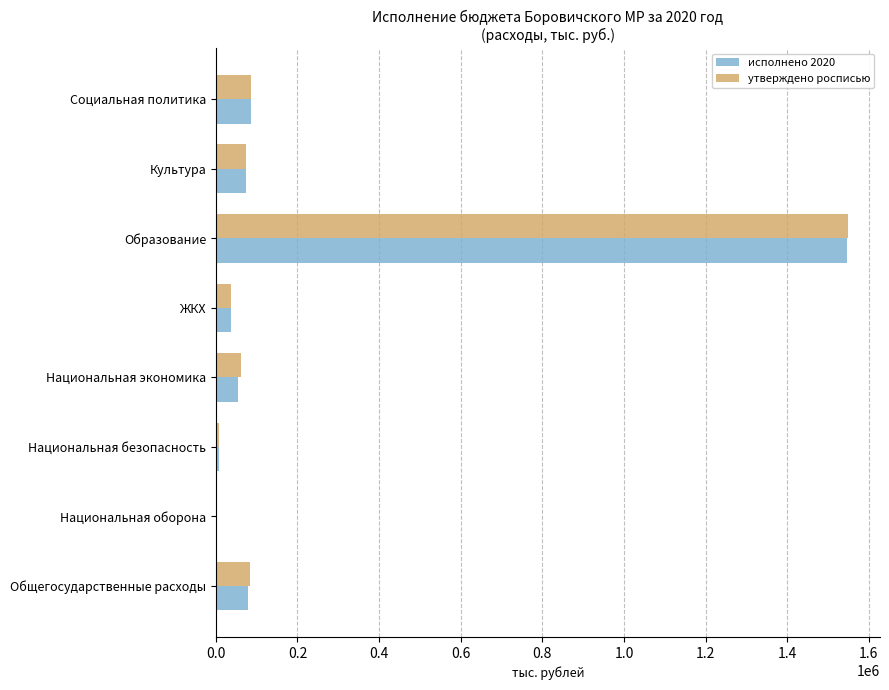

True or false: исполнено 2020 has a value of 54813.0 at Национальная экономика.

True